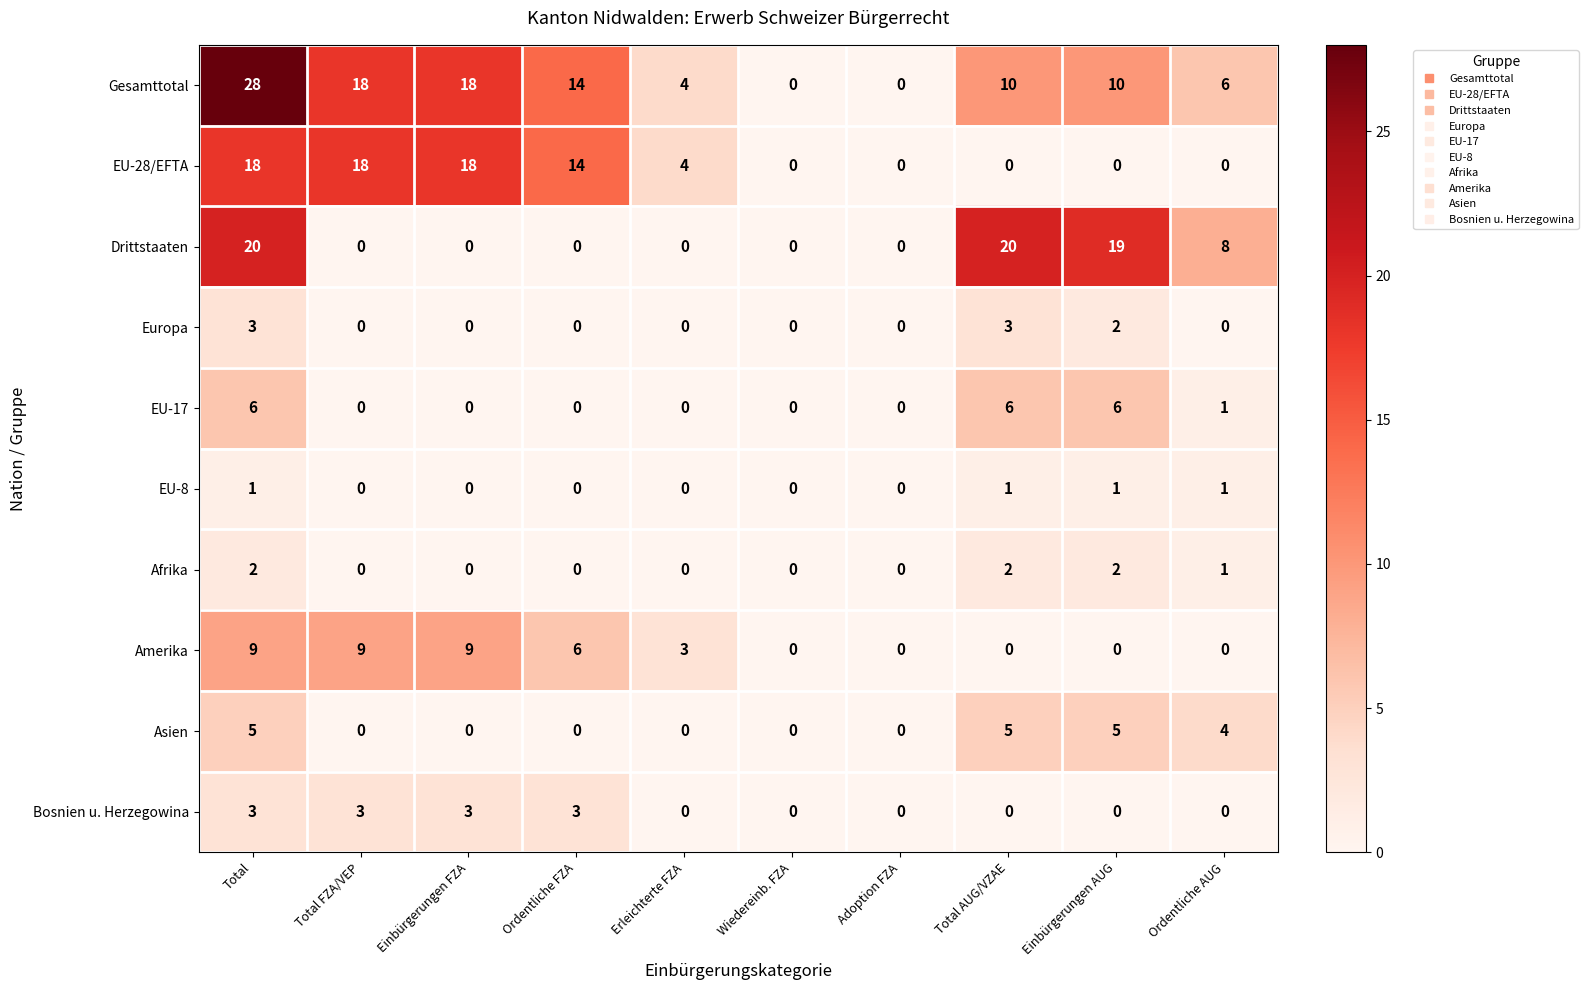

What is the difference between the highest and lowest values at Erleichterte FZA?

4